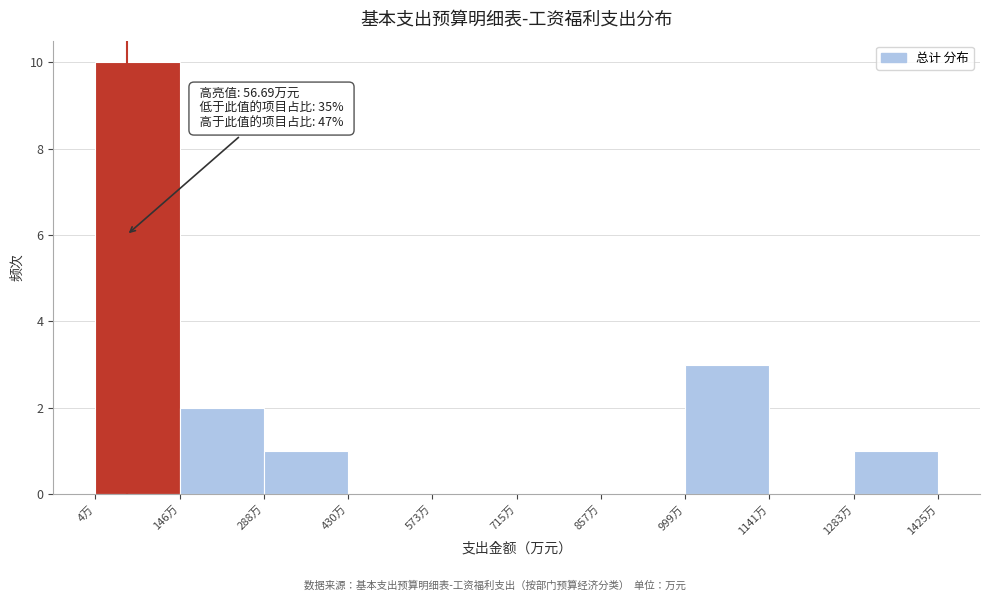

Which range on the x-axis has the tallest bar?

0 to 140